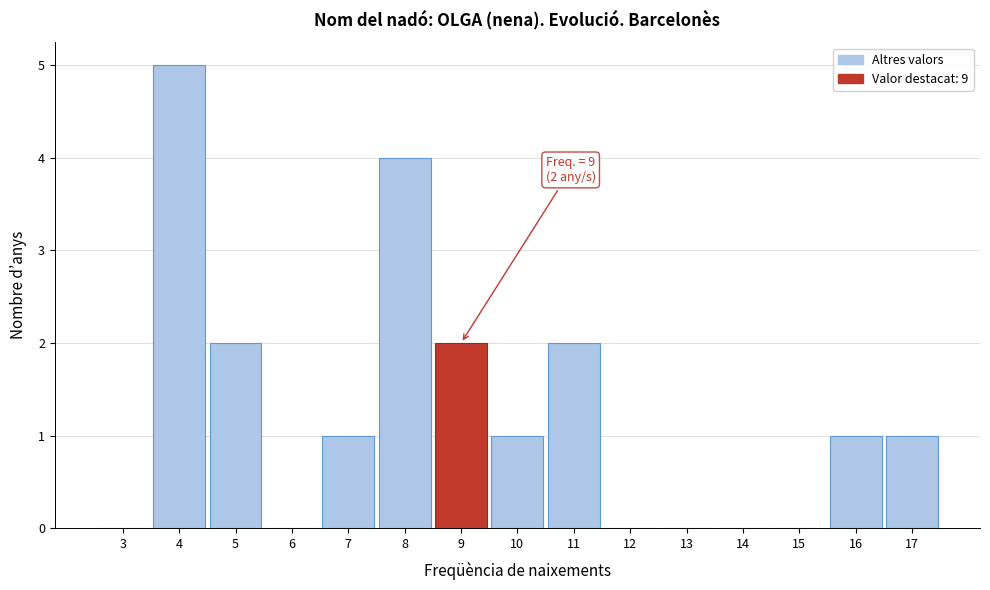

Which range on the x-axis has the tallest bar?

3.5 to 4.5